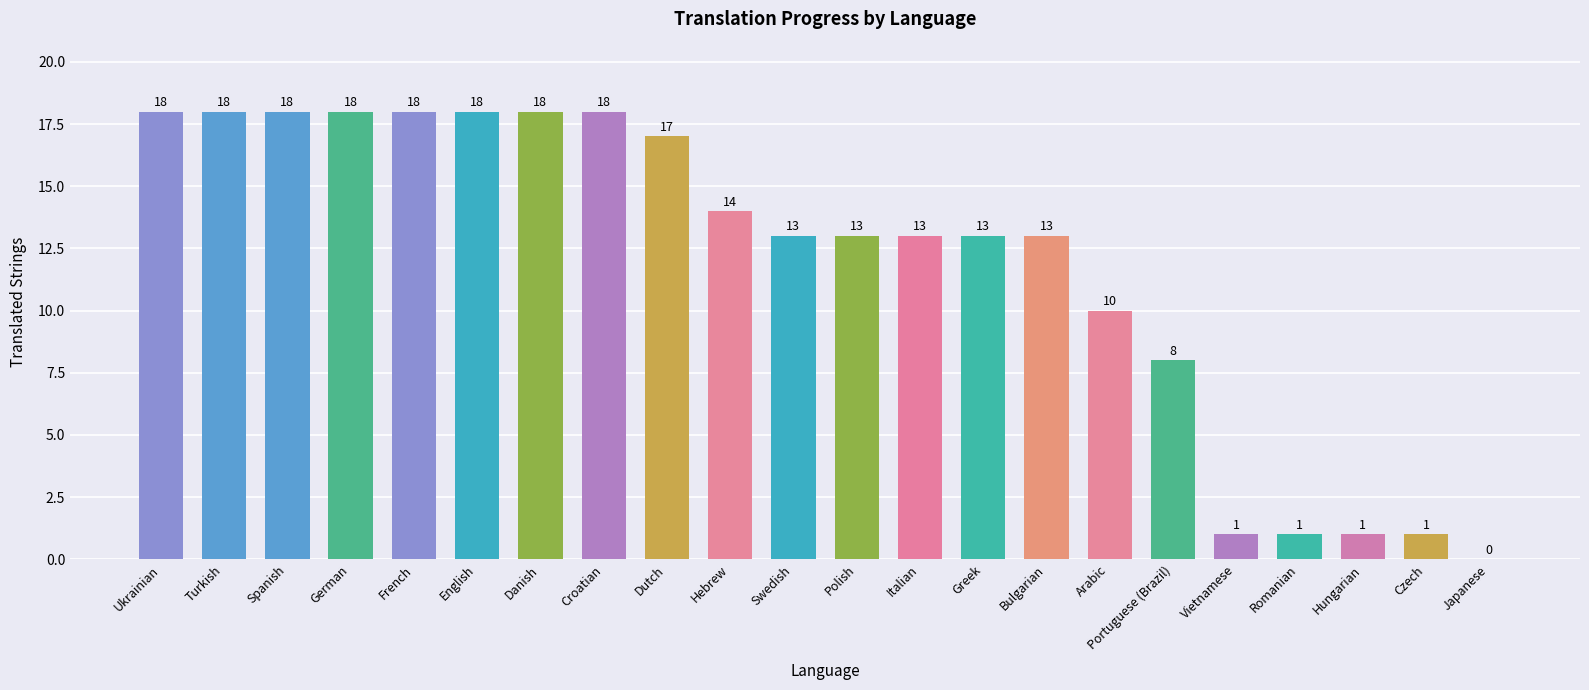

What is the greatest value displayed?

18